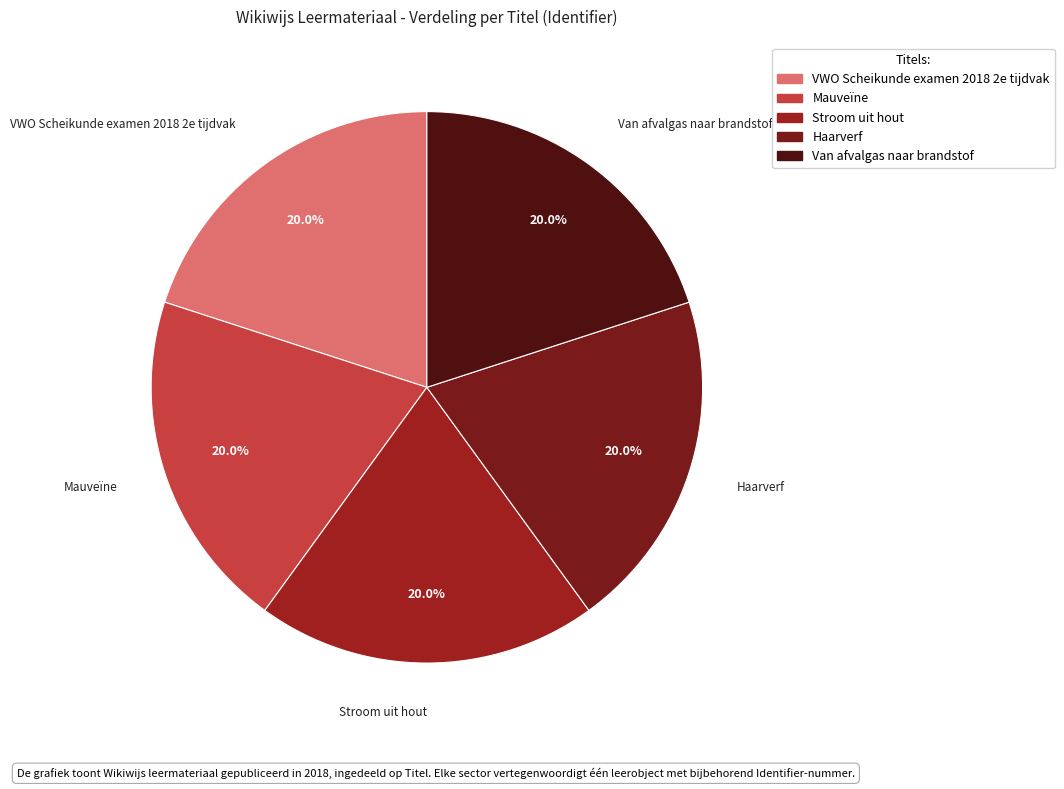

To the nearest percent, what is the average slice percentage?

20%